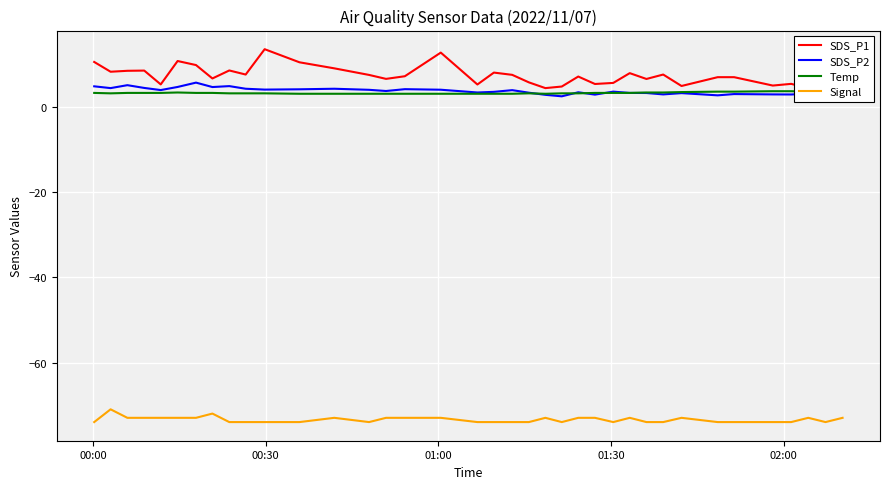

True or false: Signal and SDS_P2 cross at least once.

False